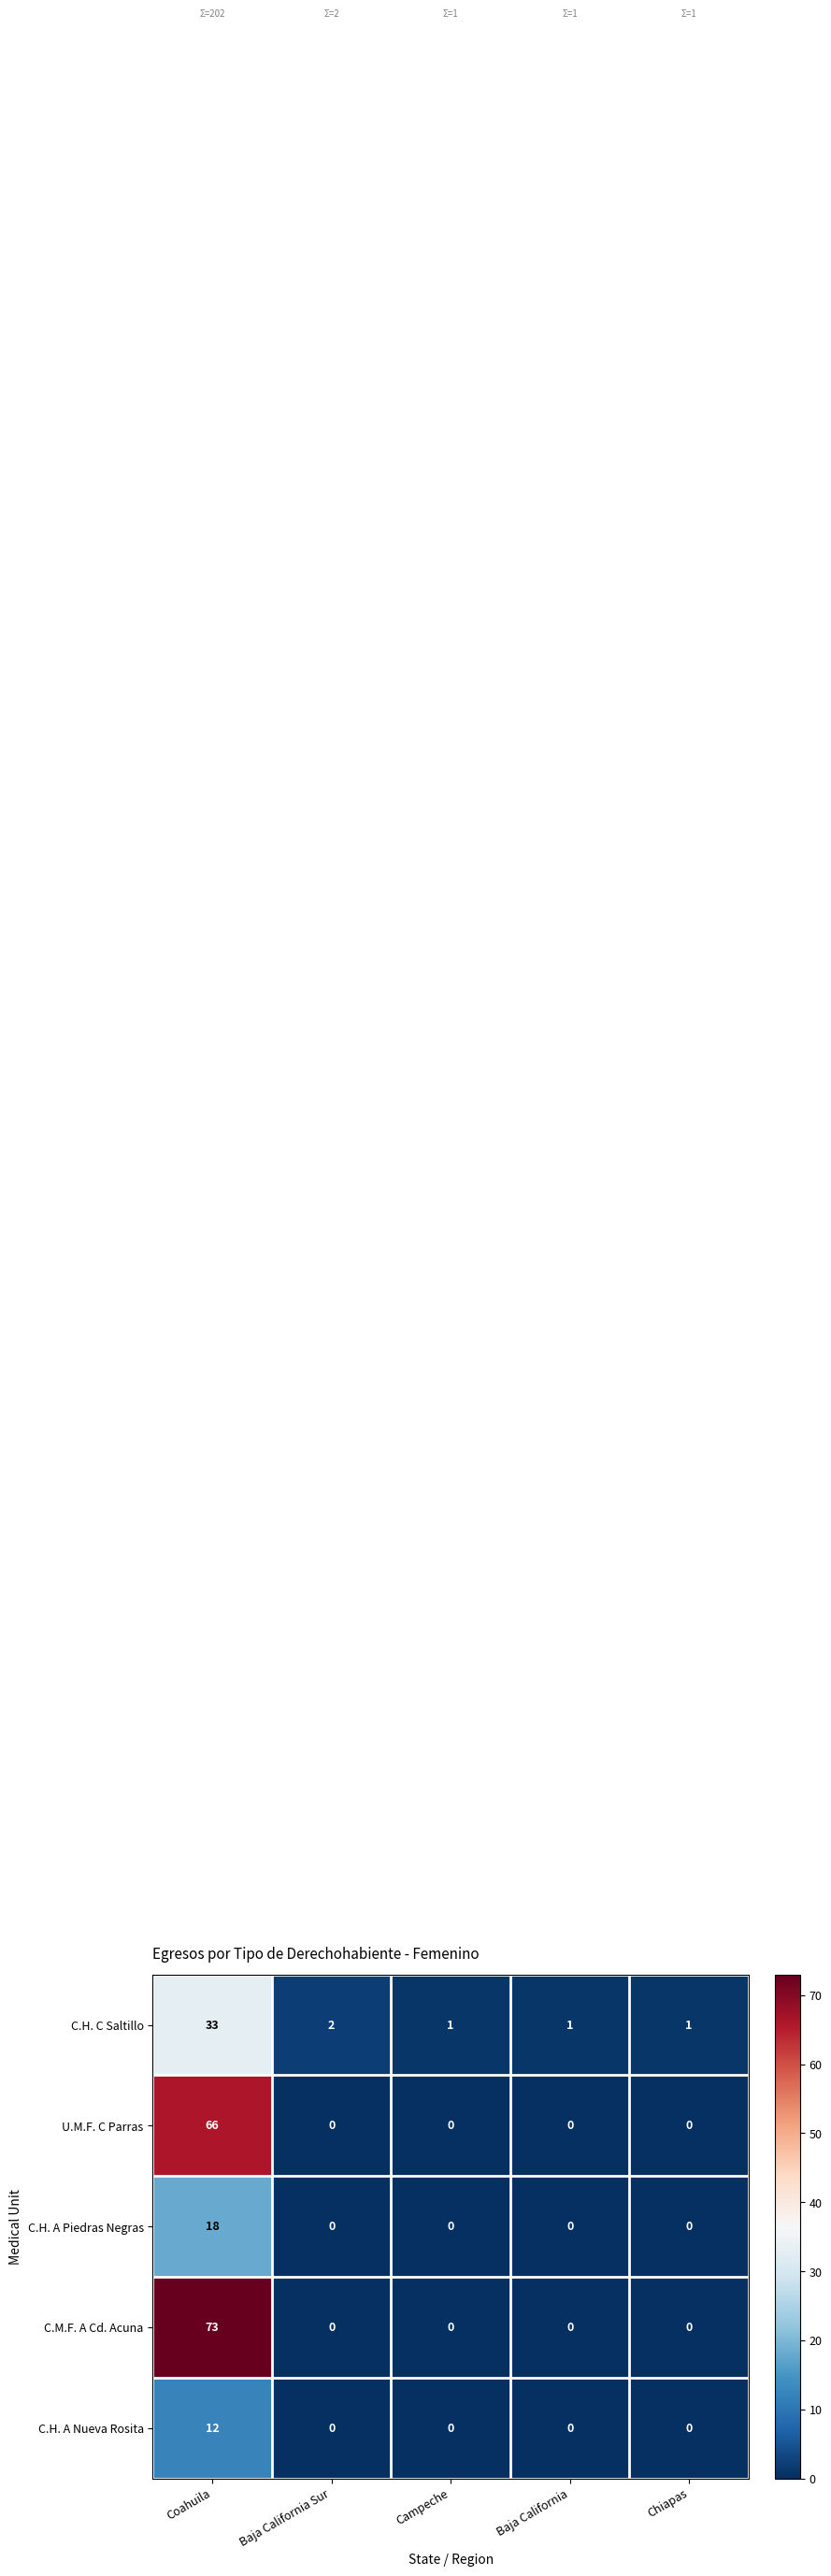

What is the sum of all U.M.F. C Parras values?

66